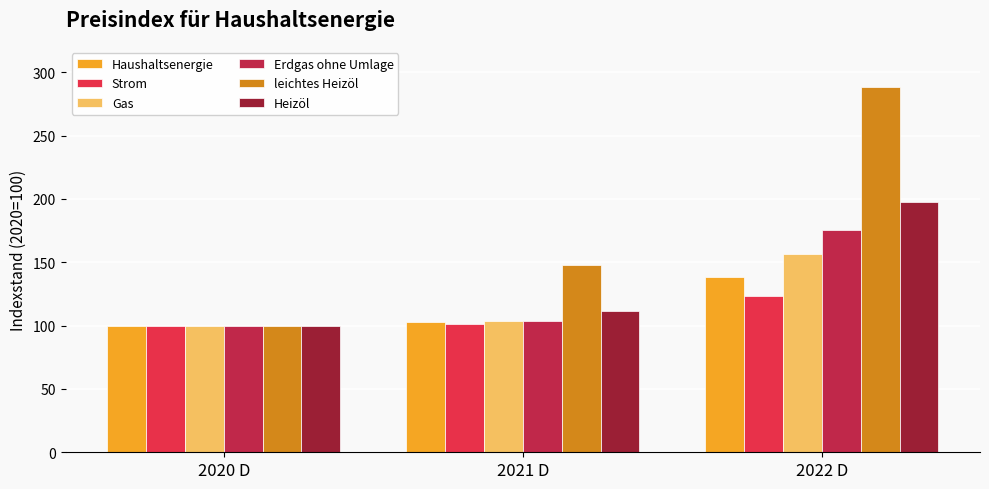

What is the sum of all Erdgas ohne Umlage values?

379.5